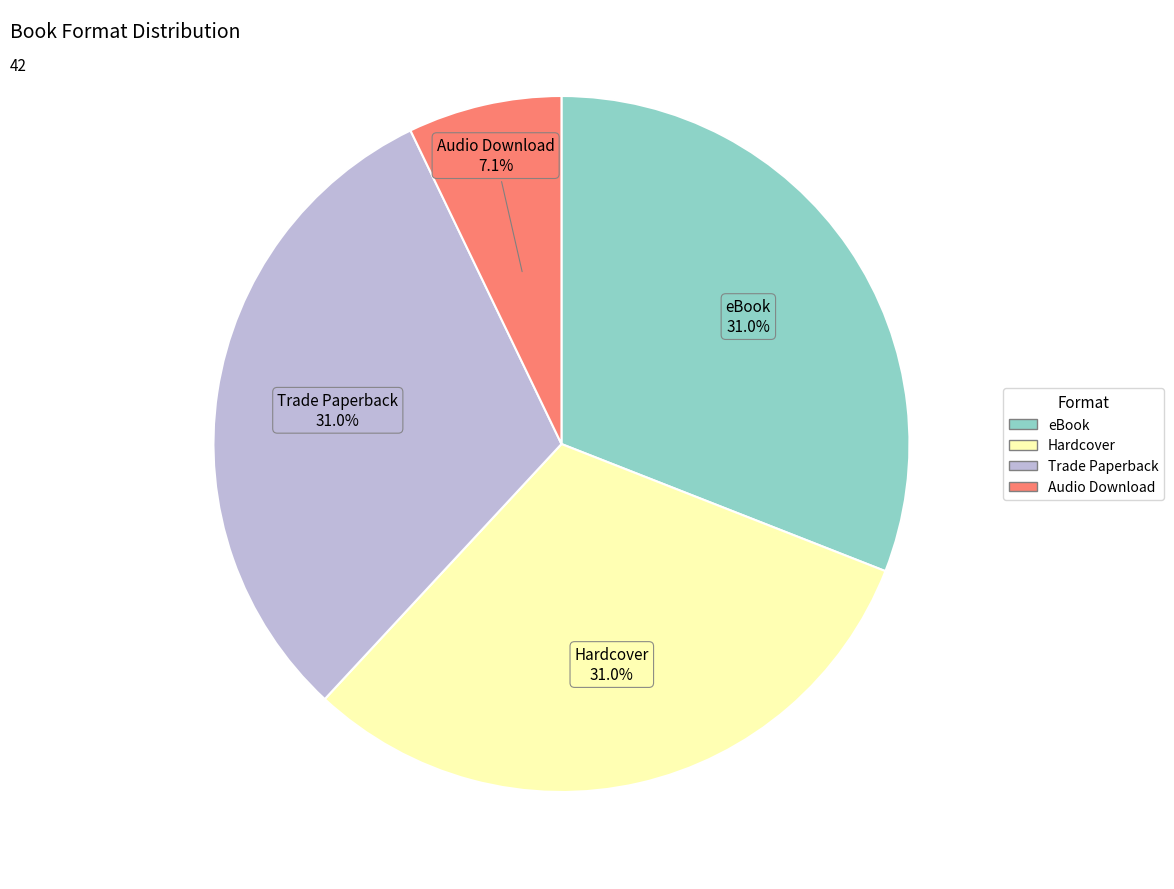

Combined, do Hardcover and Trade Paperback account for over 50%?

Yes